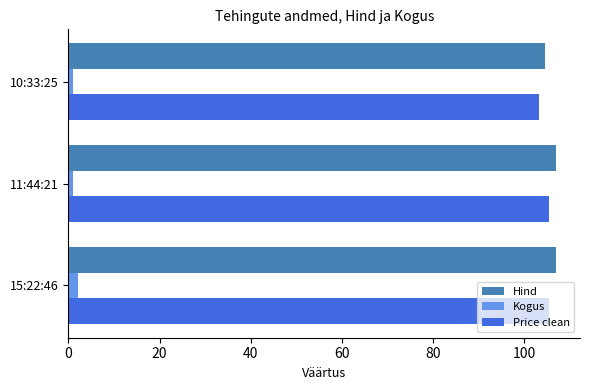

Is the value of Price clean at 10:33:25 greater than the value of Hind at 11:44:21?

No